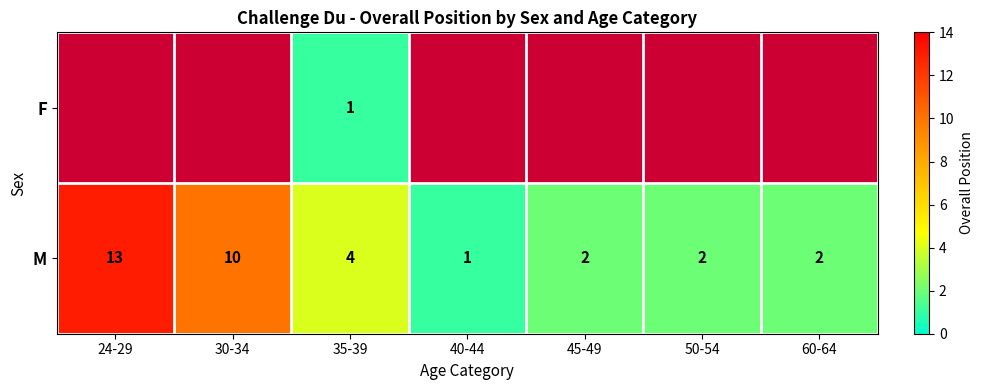

The value of M at 50-54 is 3. True or false?

False